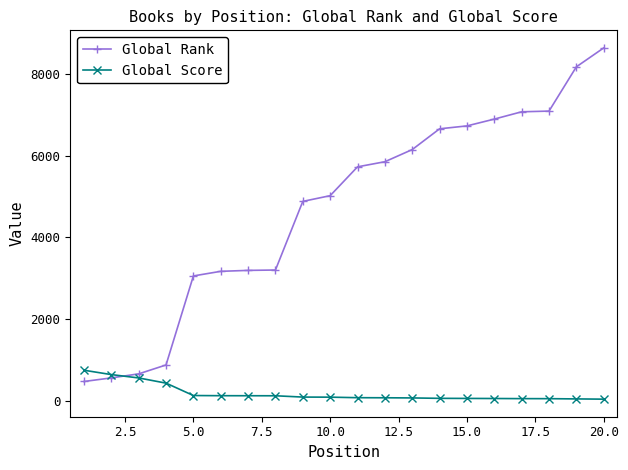

True or false: Global Rank has more than 2 points higher than both neighbors.

False